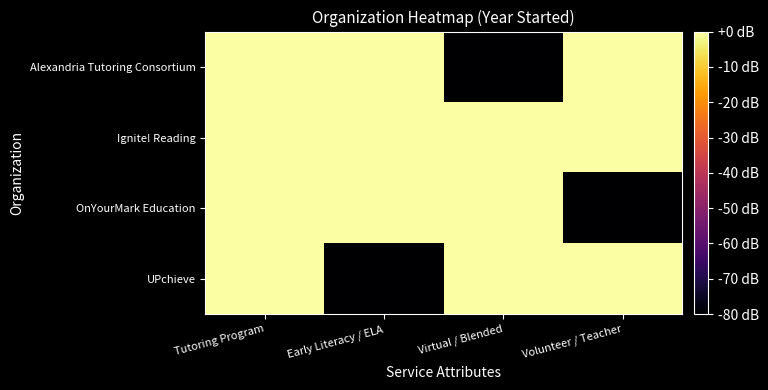

Which series has the largest total across all categories?

Ignite! Reading